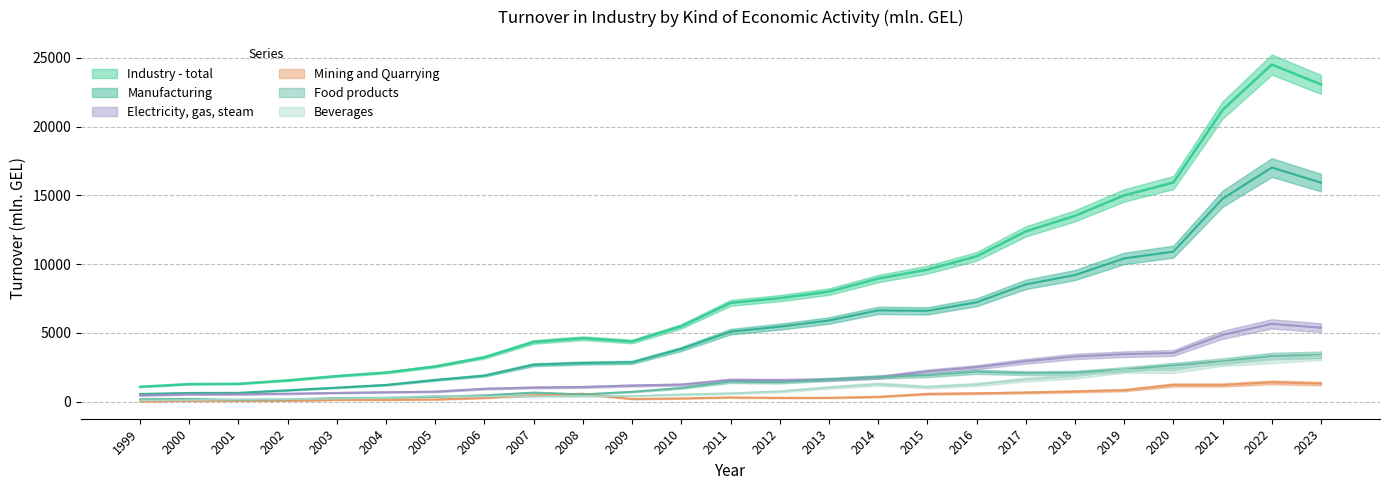

Which series has the largest total across all categories?

Industry - total